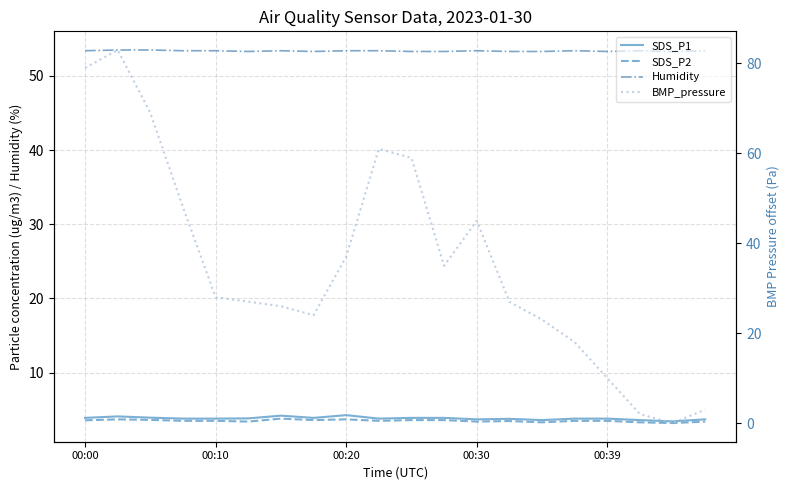

The value of Humidity at 00:20 is 53.4. True or false?

True